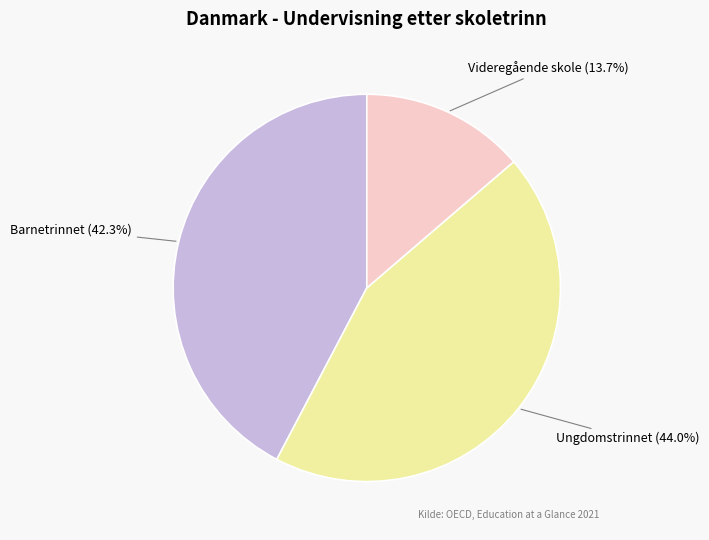

Does any single category account for the majority?

No